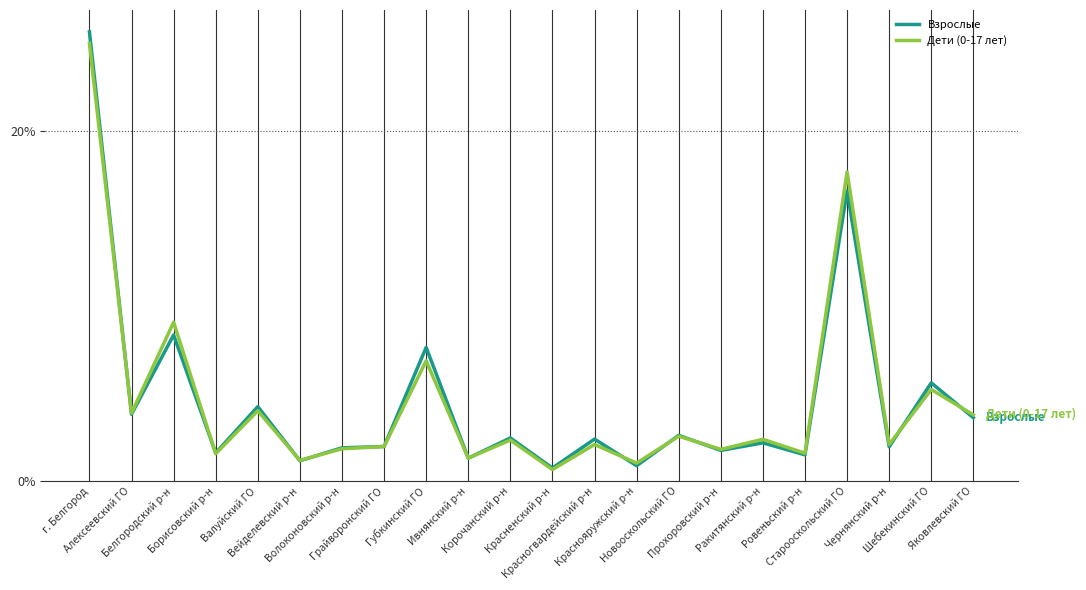

True or false: Дети (0-17 лет) has more than 2 interior local peaks.

True